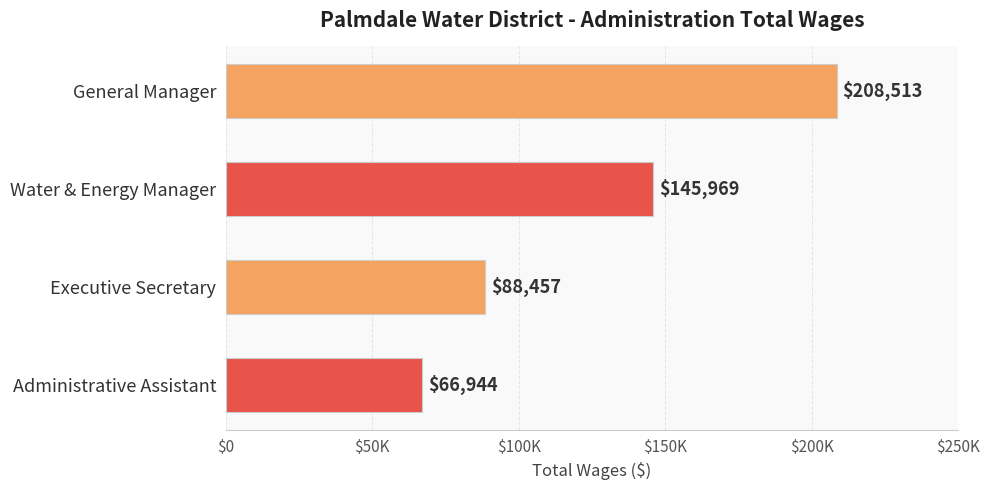

List the labels in order of value, smallest first.

Administrative Assistant, Executive Secretary, Water & Energy Manager, General Manager